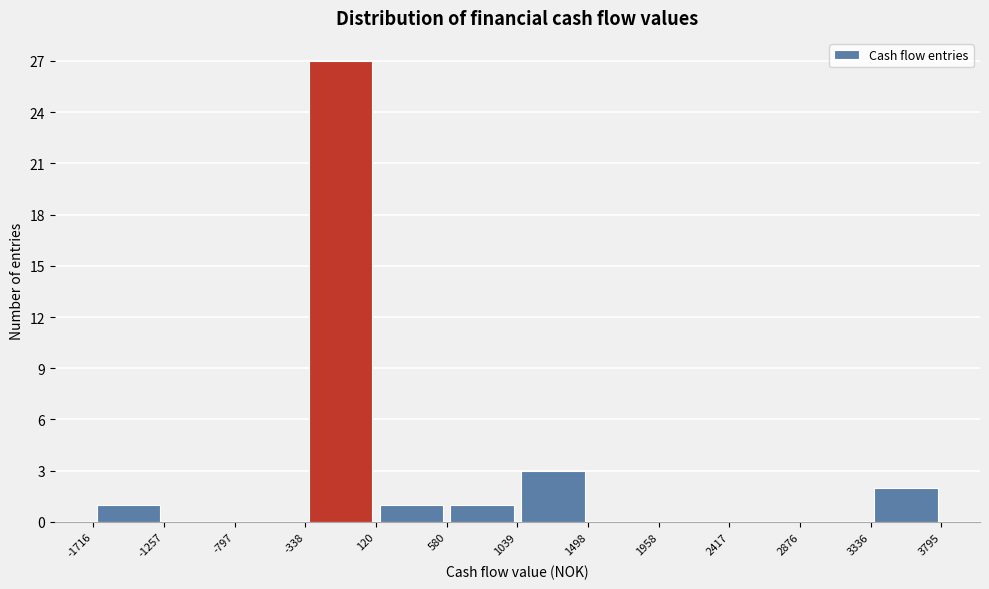

Reading left to right, list every bar in this chart as the range it spans on the x-axis followed by its height. The values are not printed on the chart, so give them approximately, as read against the axis.

-1716 to -1257: 1
-1257 to -797: 0
-797 to -338: 0
-338 to 120: 27
120 to 580: 1
580 to 1039: 1
1039 to 1498: 3
1498 to 1958: 0
1958 to 2417: 0
2417 to 2876: 0
2876 to 3336: 0
3336 to 3795: 2